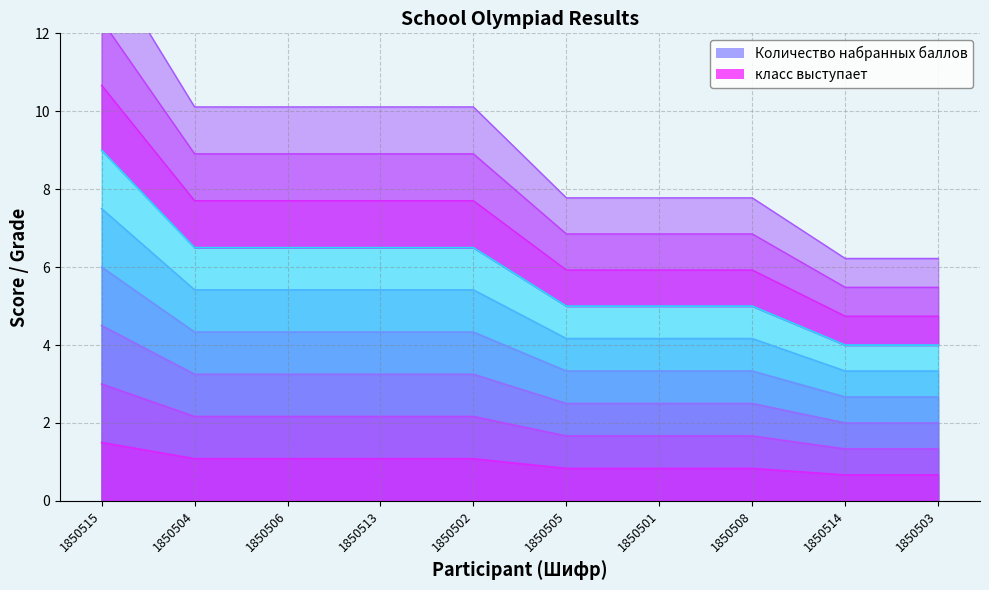

List the labels in order of value, largest first.

1850515, 1850504, 1850506, 1850513, 1850502, 1850505, 1850501, 1850508, 1850514, 1850503